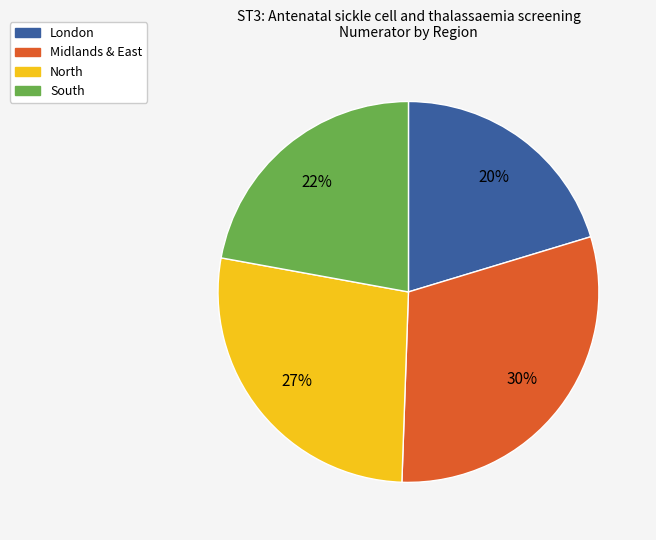

Count the number of slices in the pie.

4